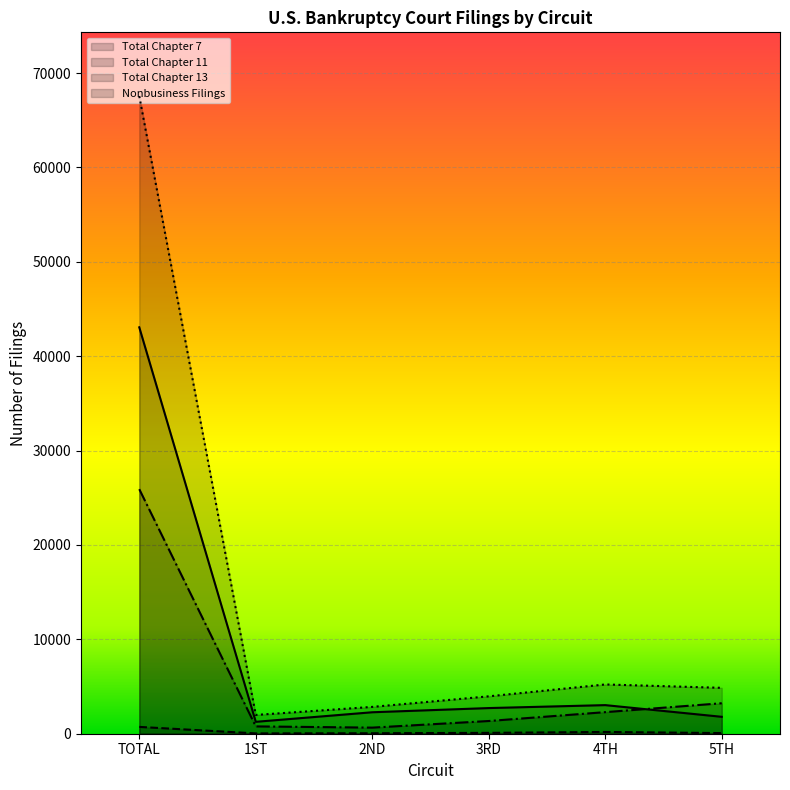

At which category does Total Chapter 11 reach its first local peak?

4TH